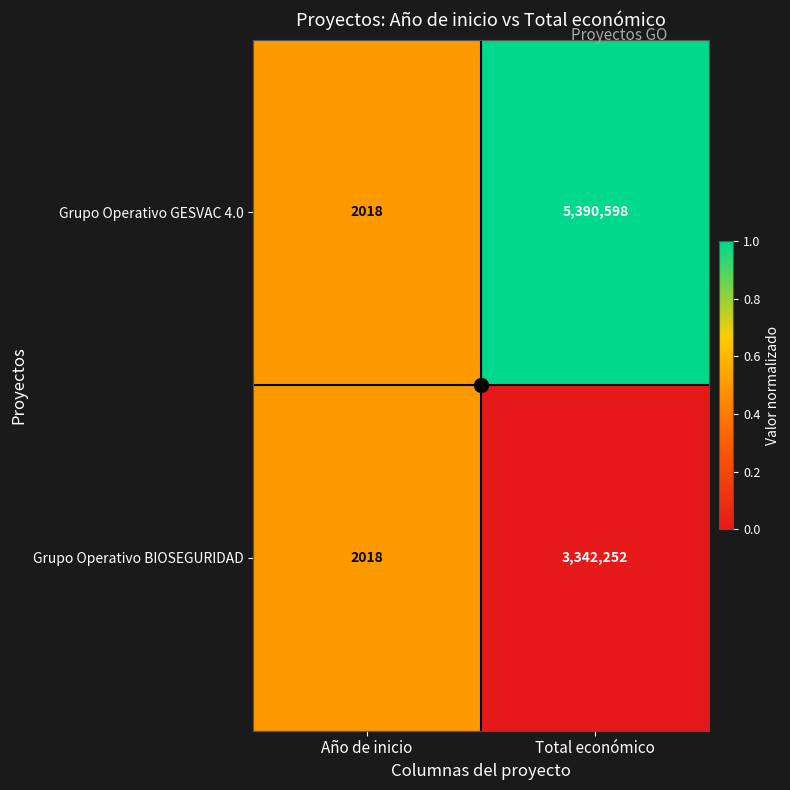

What is the sum of the Grupo Operativo BIOSEGURIDAD values at Año de inicio and Total económico?

3344270